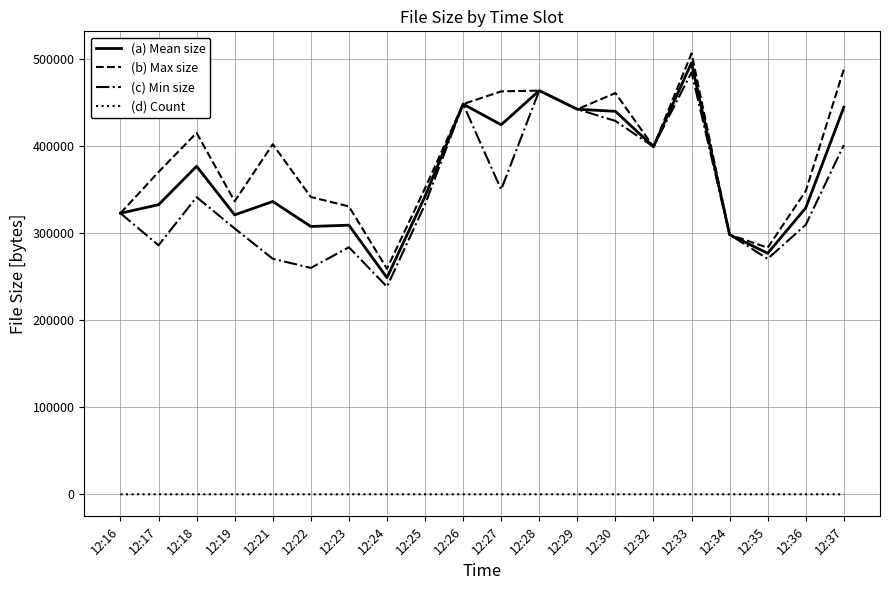

Which label corresponds to the largest value in the chart?

12:33